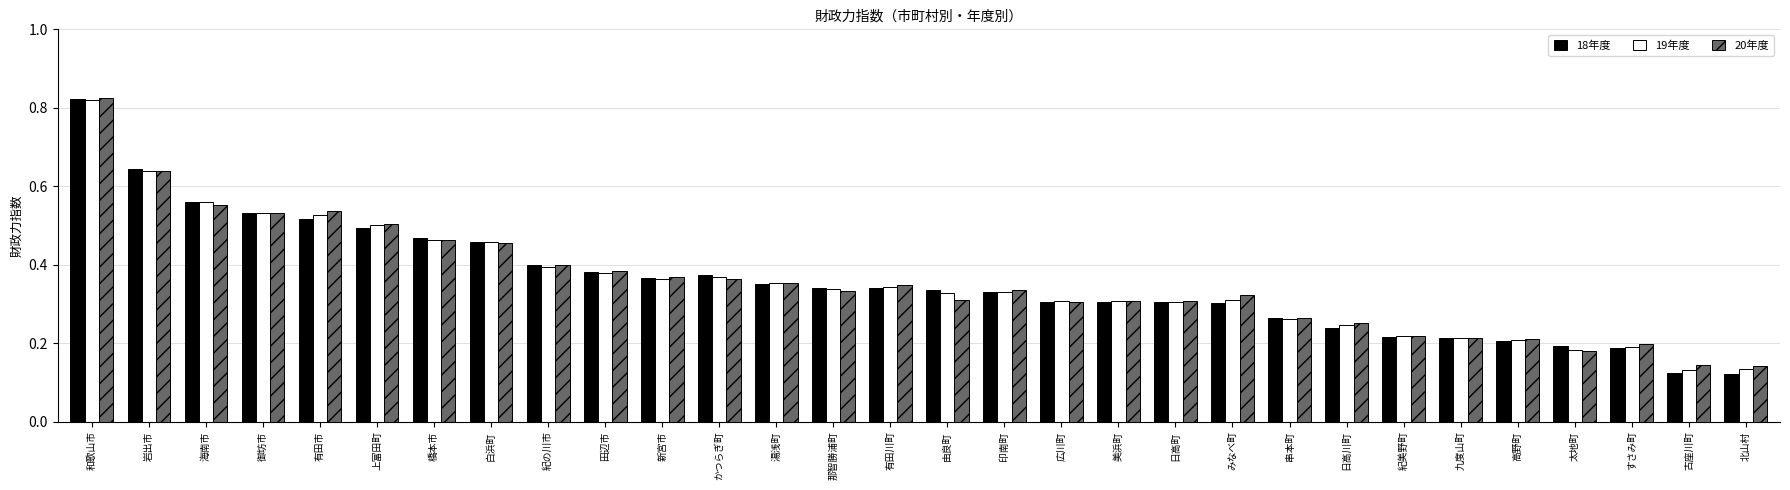

What is the label of the 9th bar from the right?

串本町